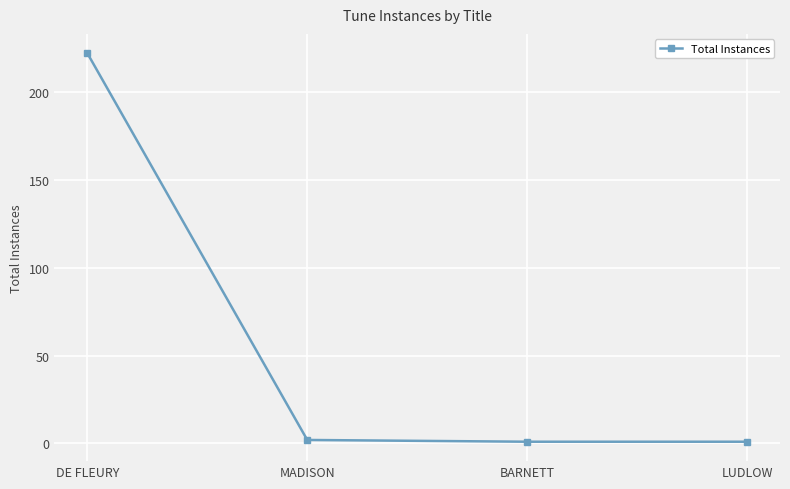

What is the difference between the maximum and second lowest values?

221